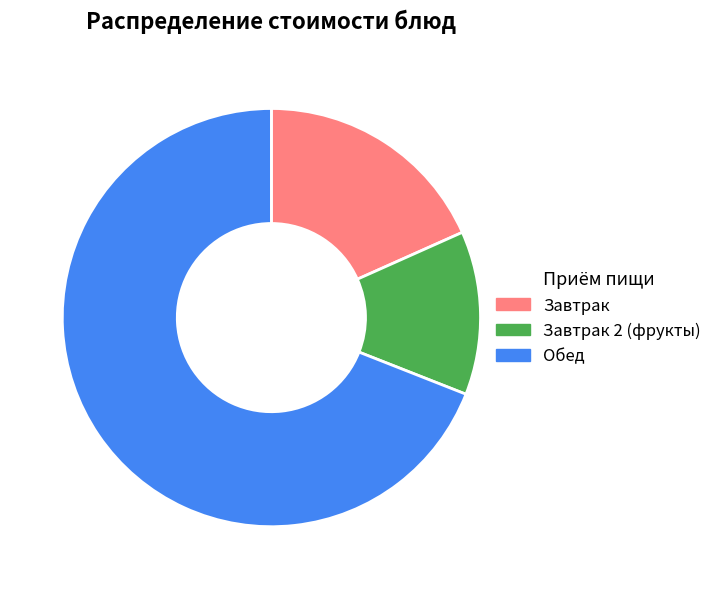

Is there a majority slice in this chart?

Yes